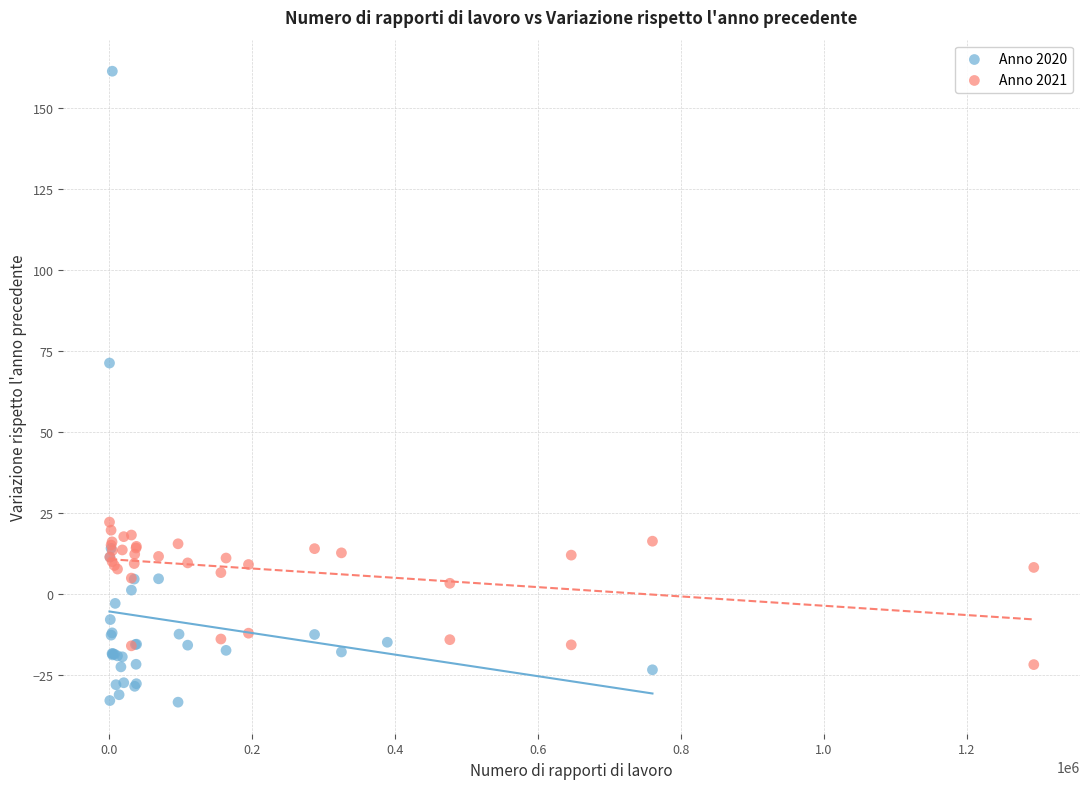

Which series reaches the minimum Y coordinate?

Anno 2020